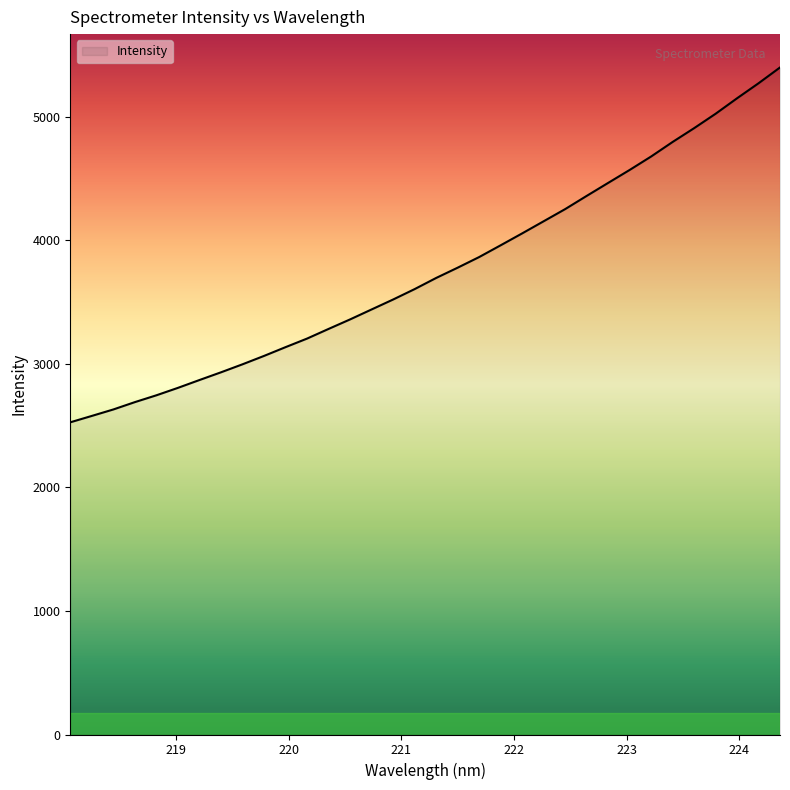

What is the greatest value displayed?

5400.6